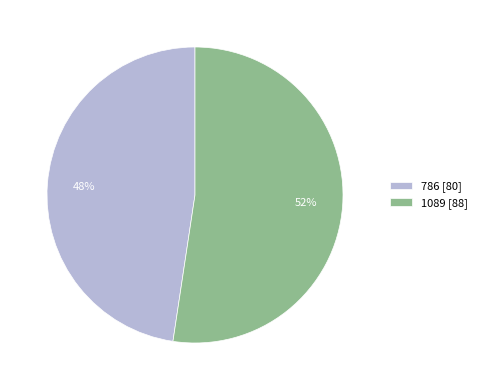

Which category has the biggest portion of the pie?

1089